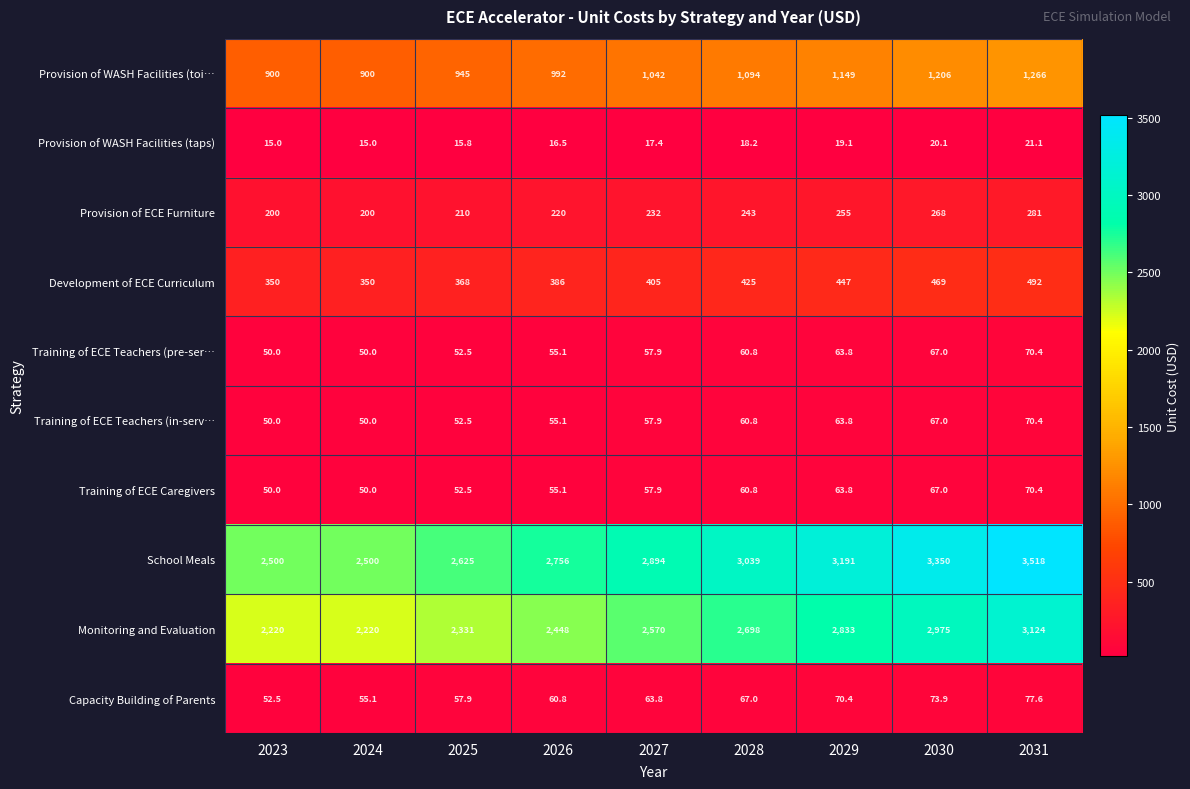

What is the minimum value shown in the chart?

15.0